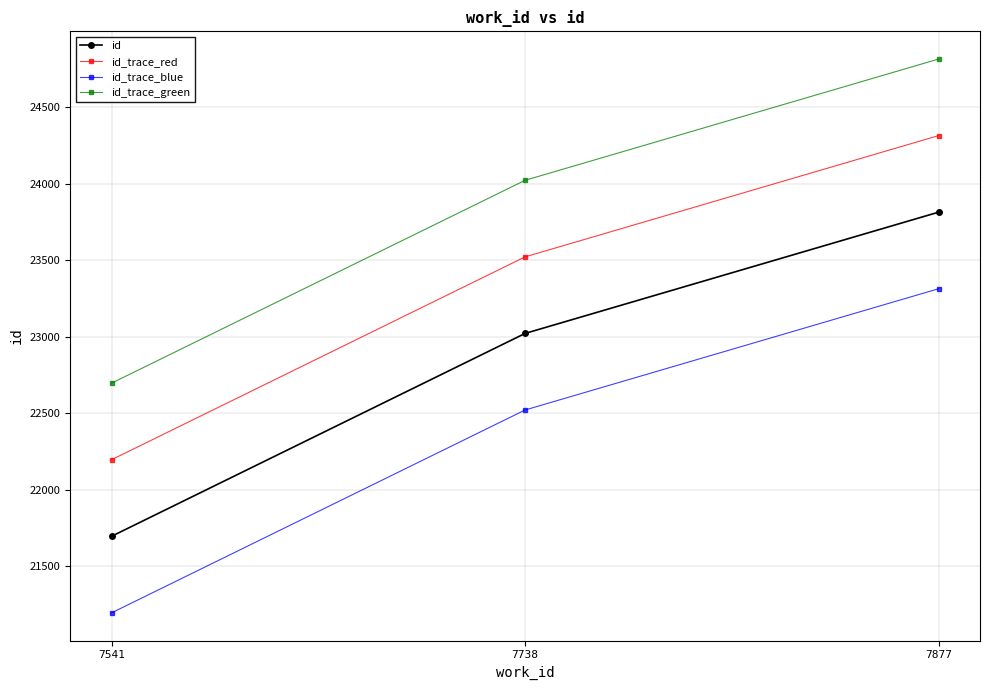

At which category does the chart reach its minimum across all series?

7541